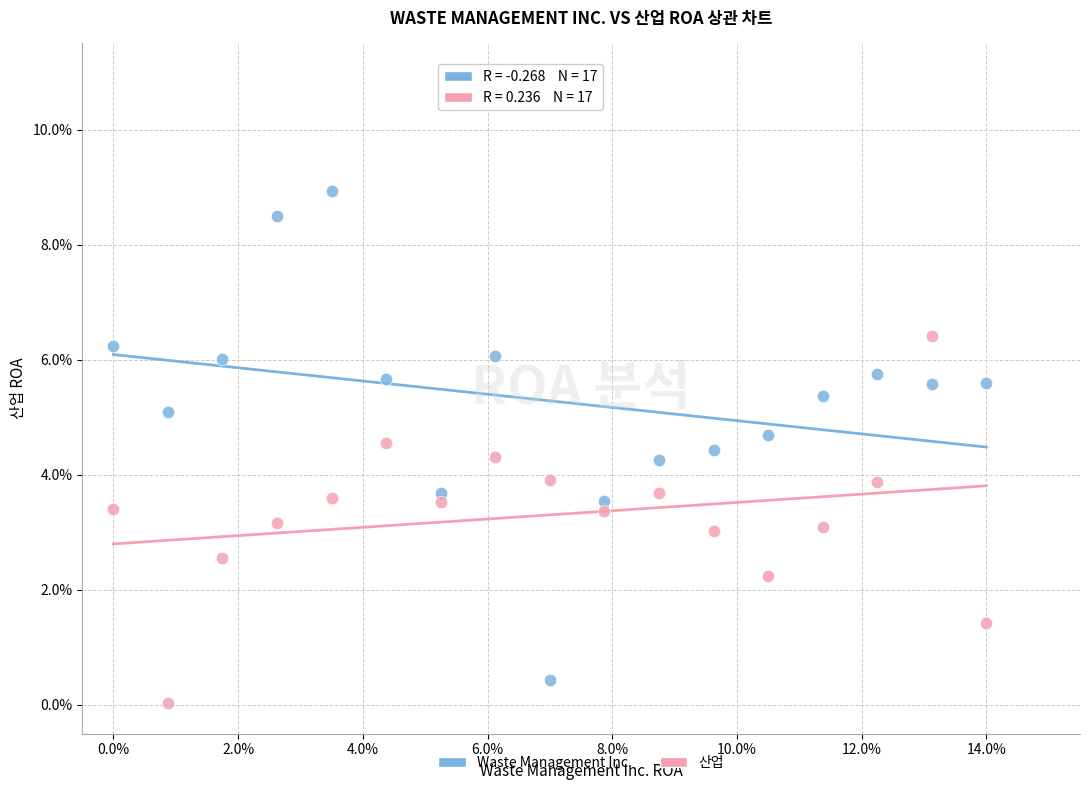

Which series has the widest spread of Y values?

Waste Management Inc.